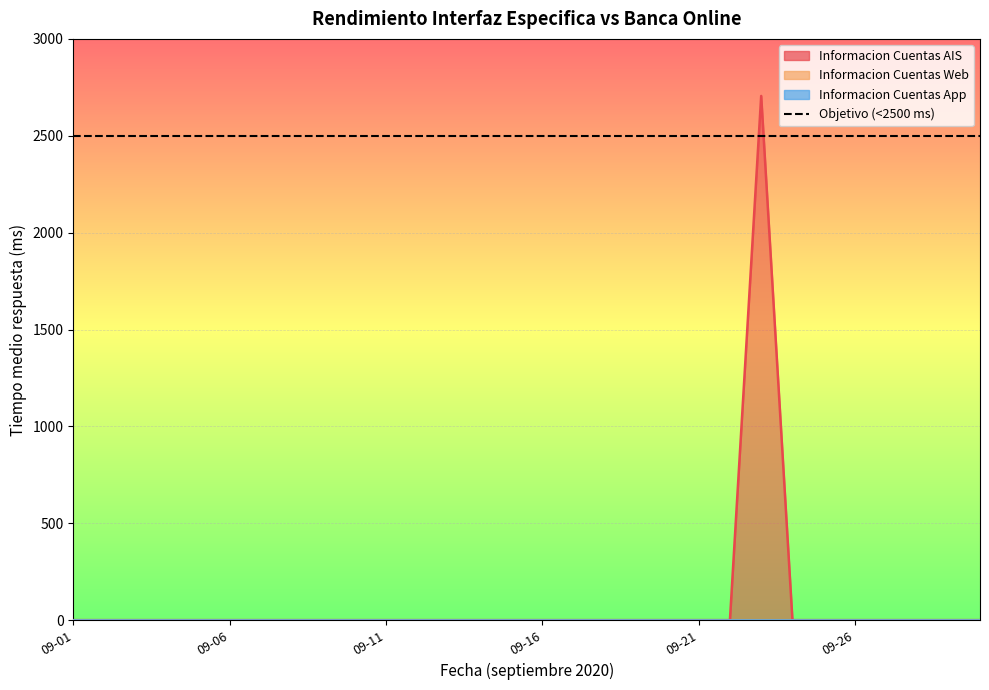

Reading left to right, list all the values displayed in this chart.

Informacion Cuentas AIS: 0.0	0.0	0.0	0.0	0.0	0.0	0.0	0.0	0.0	0.0	0.0	0.0	0.0	0.0	0.0	0.0	0.0	0.0	0.0	0.0	0.0	0.0	2705.5	0.0	0.0	0.0	0.0	0.0	0.0	0.0
Informacion Cuentas Web: 0.0	0.0	0.0	0.0	0.0	0.0	0.0	0.0	0.0	0.0	0.0	0.0	0.0	0.0	0.0	0.0	0.0	0.0	0.0	0.0	0.0	0.0	0.0	0.0	0.0	0.0	0.0	0.0	0.0	0.0
Informacion Cuentas App: 0.0	0.0	0.0	0.0	0.0	0.0	0.0	0.0	0.0	0.0	0.0	0.0	0.0	0.0	0.0	0.0	0.0	0.0	0.0	0.0	0.0	0.0	0.0	0.0	0.0	0.0	0.0	0.0	0.0	0.0